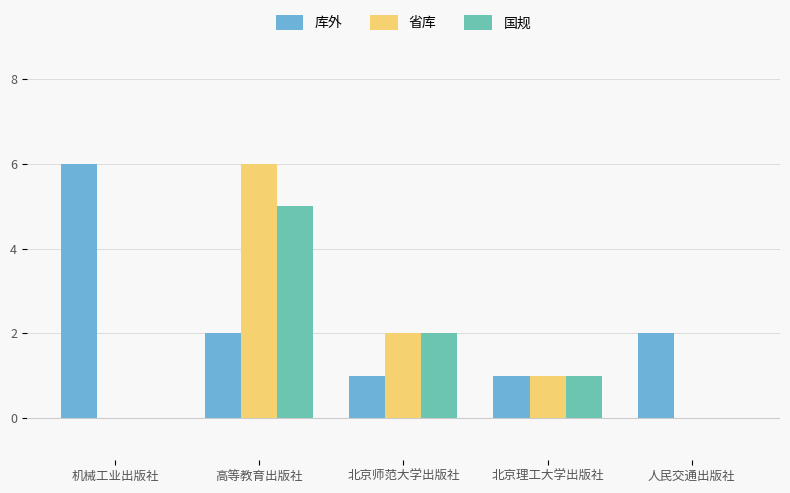

Is the value of 国规 at 北京师范大学出版社 greater than the value of 省库 at 机械工业出版社?

Yes